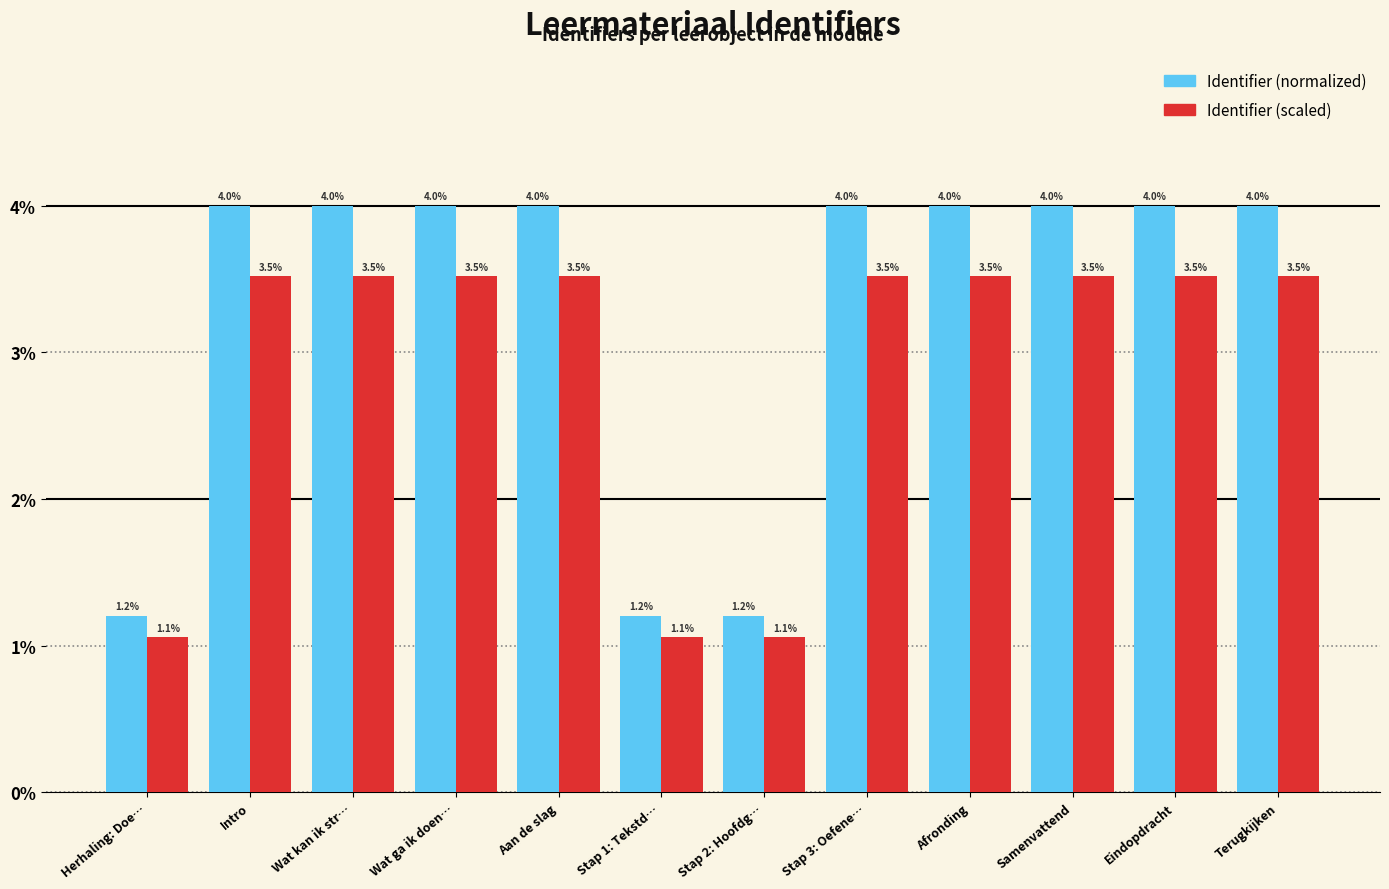

Rank the series by their maximum value, from lowest to highest.

Identifier (scaled), Identifier (normalized)